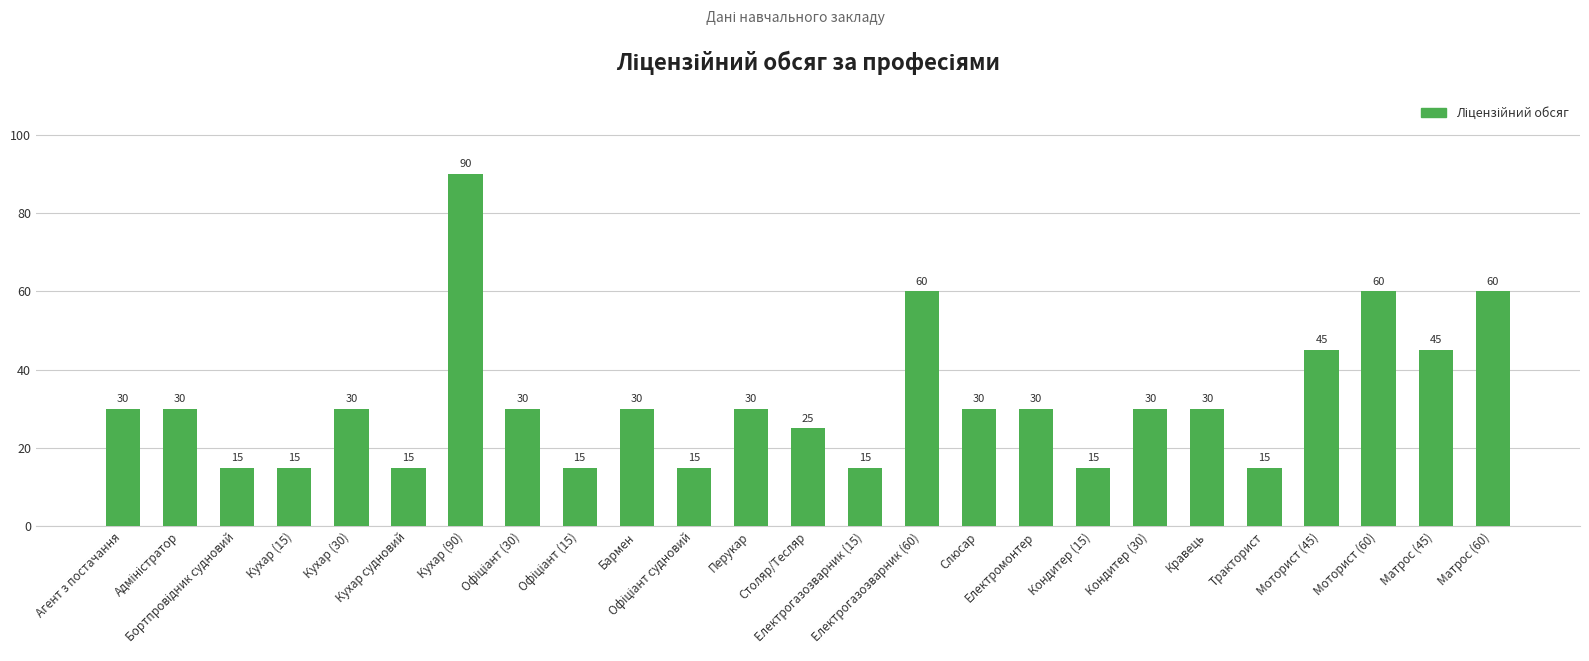

What is the maximum value shown in the chart?

90